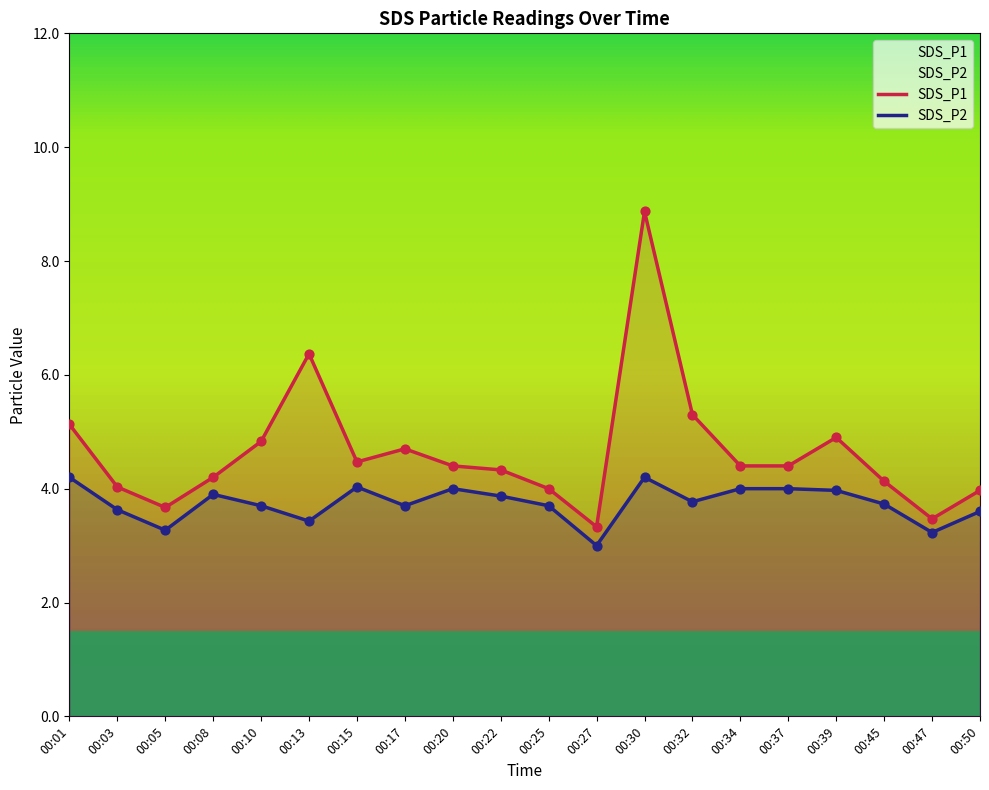

What is the total value across all series at 00:20?

8.4